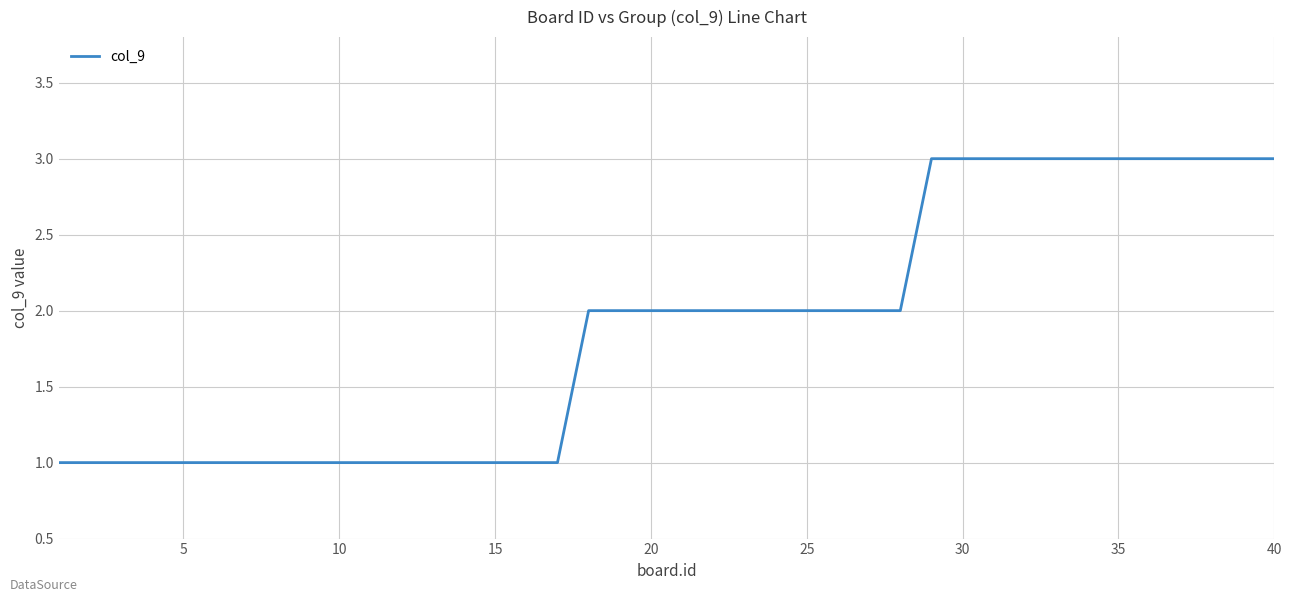

What is the greatest value displayed?

3